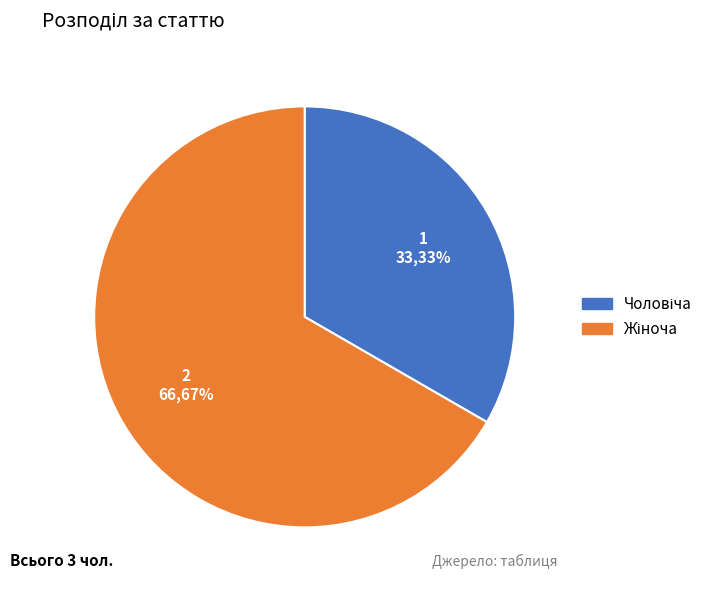

To the nearest percent, what is the average slice percentage?

50%